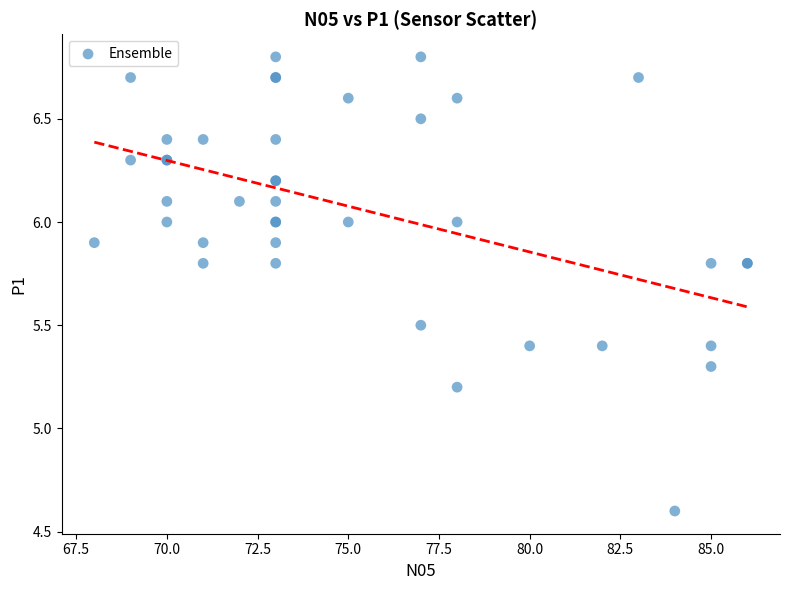

What Y value in the scatter plot is closest to 5?

5.2